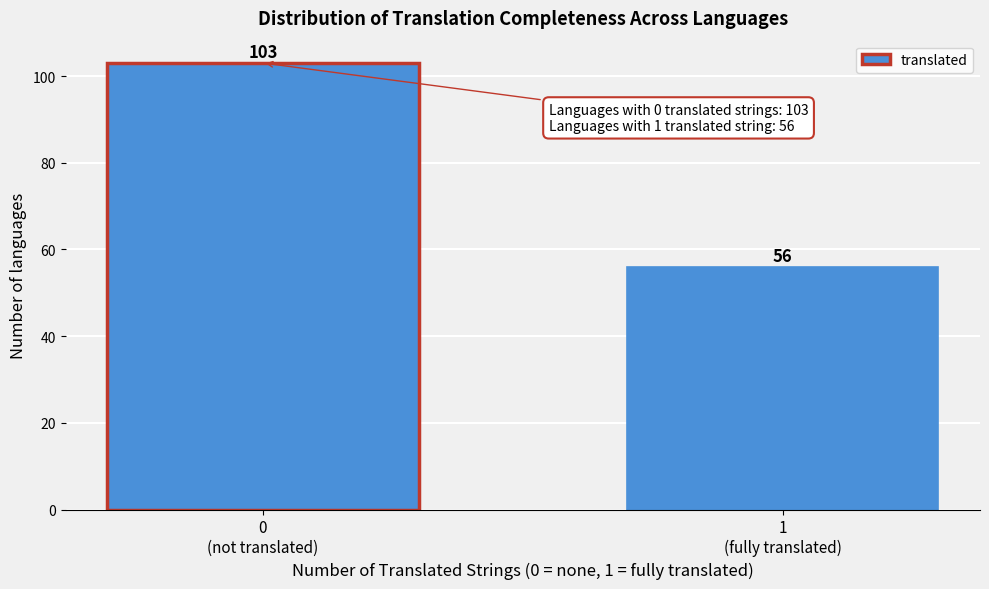

Reading right to left, list all the values displayed in this chart.

56	103